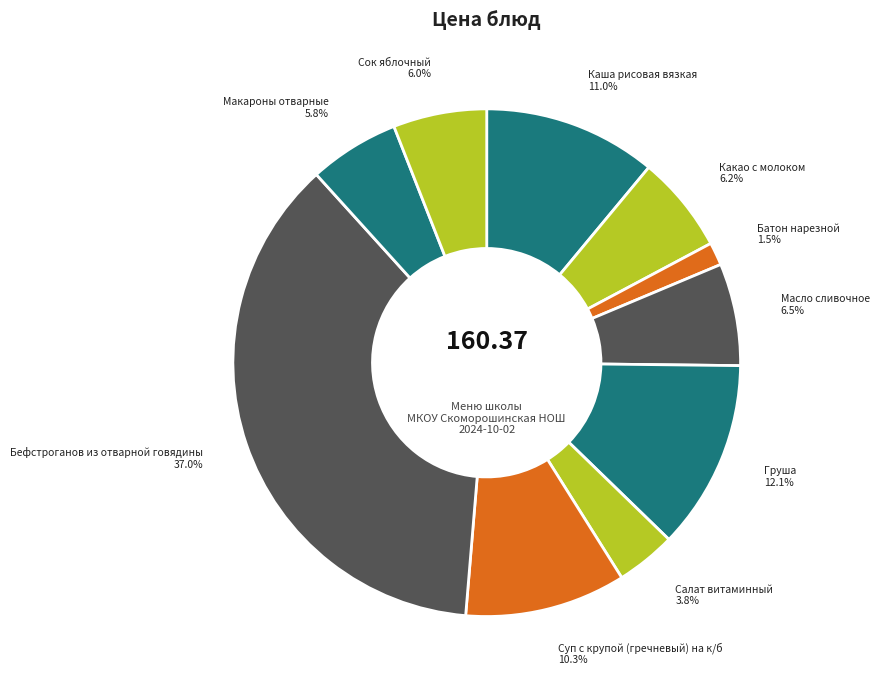

To the nearest percent, what is the difference between the Салат витаминный and Сок яблочный slice percentages?

2%